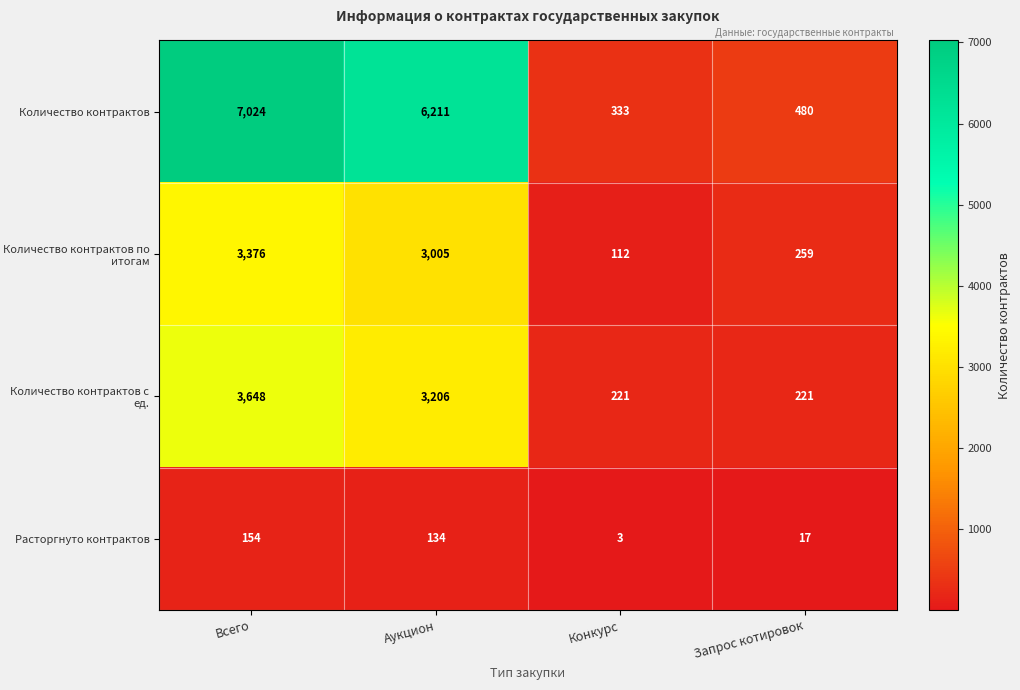

How many series are shown in this chart?

4